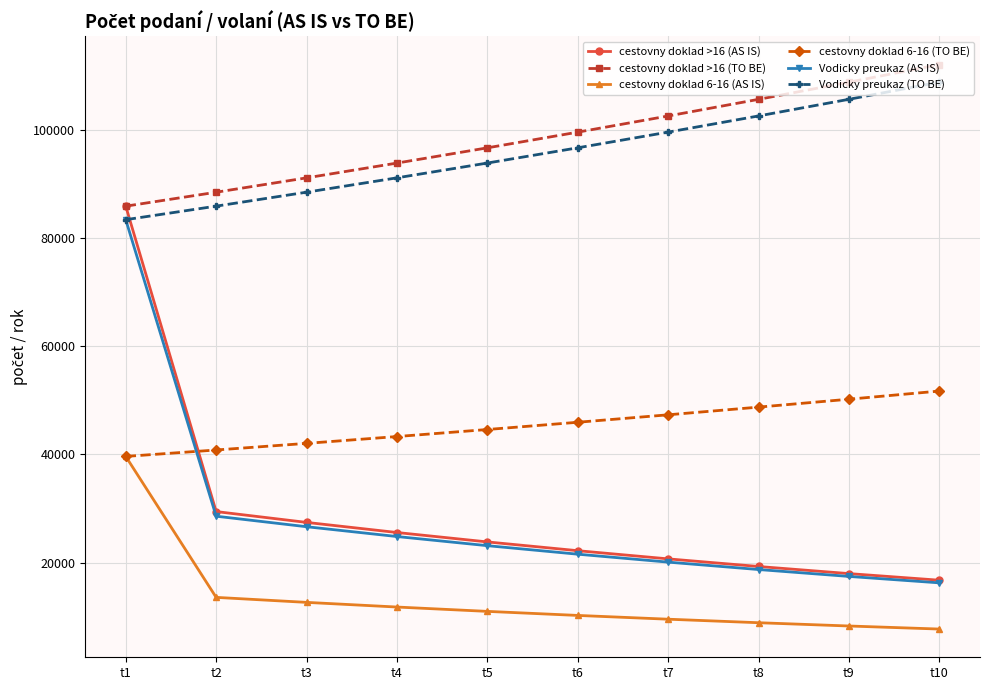

True or false: Vodicky preukaz (TO BE) has more than 2 interior local peaks.

False